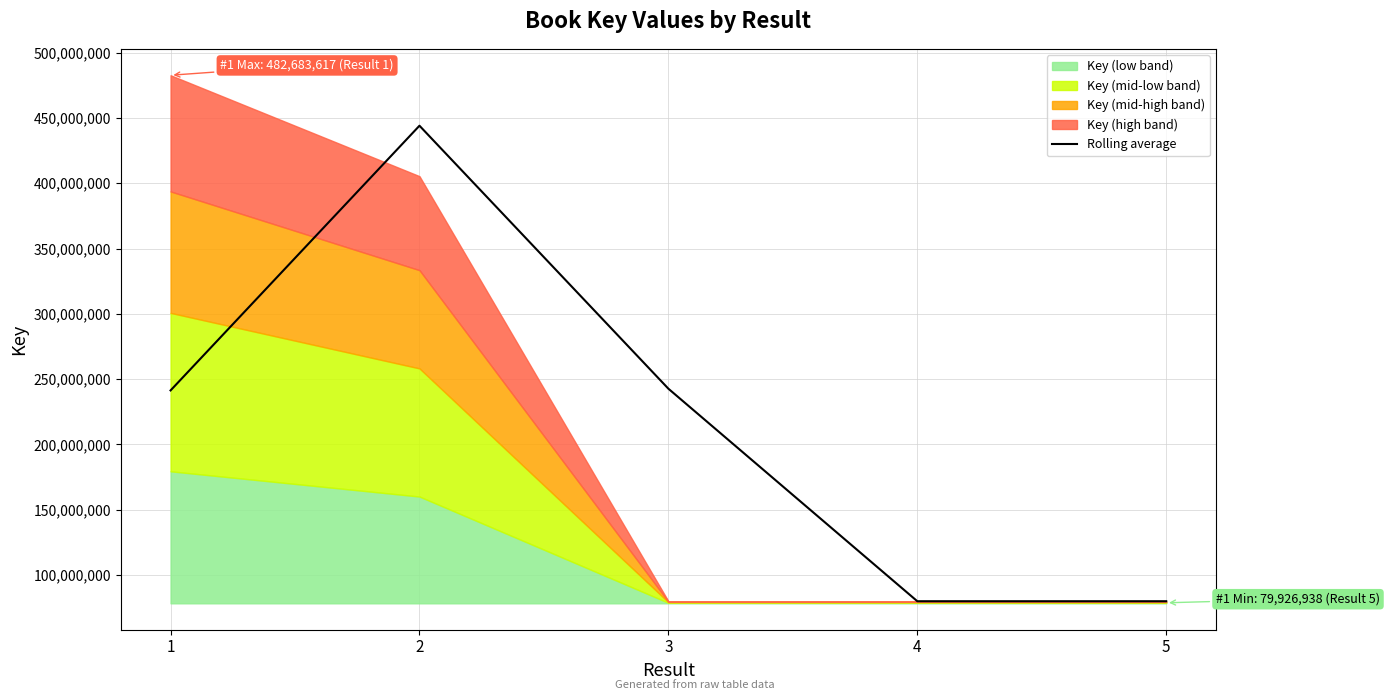

List the labels in order of value, smallest first.

5, 4, 1, 3, 2